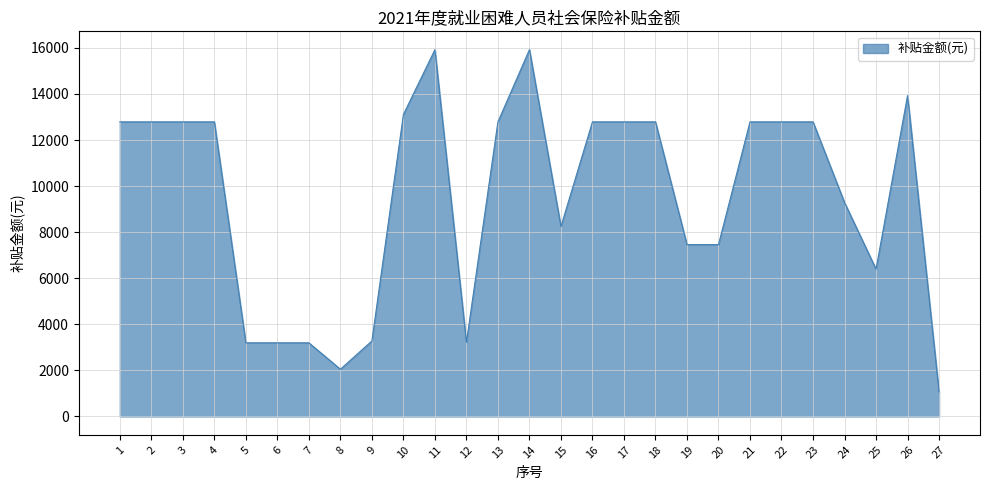

What is the greatest value displayed?

15921.6